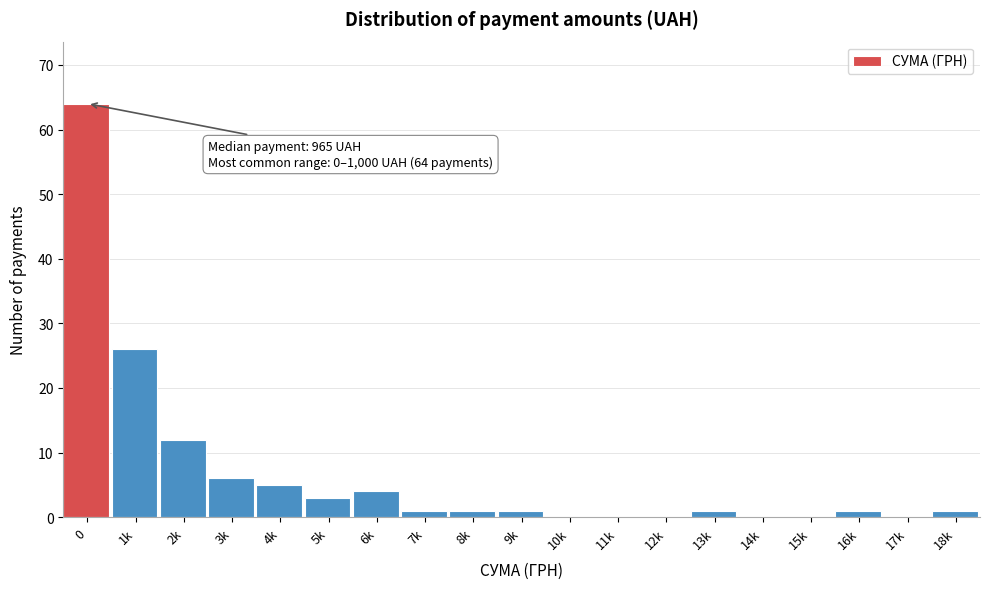

Reading left to right, extract all data points from this chart.

0=64	1k=26	2k=12	3k=6	4k=5	5k=3	6k=4	7k=1	8k=1	9k=1	10k=0	11k=0	12k=0	13k=1	14k=0	15k=0	16k=1	17k=0	18k=1